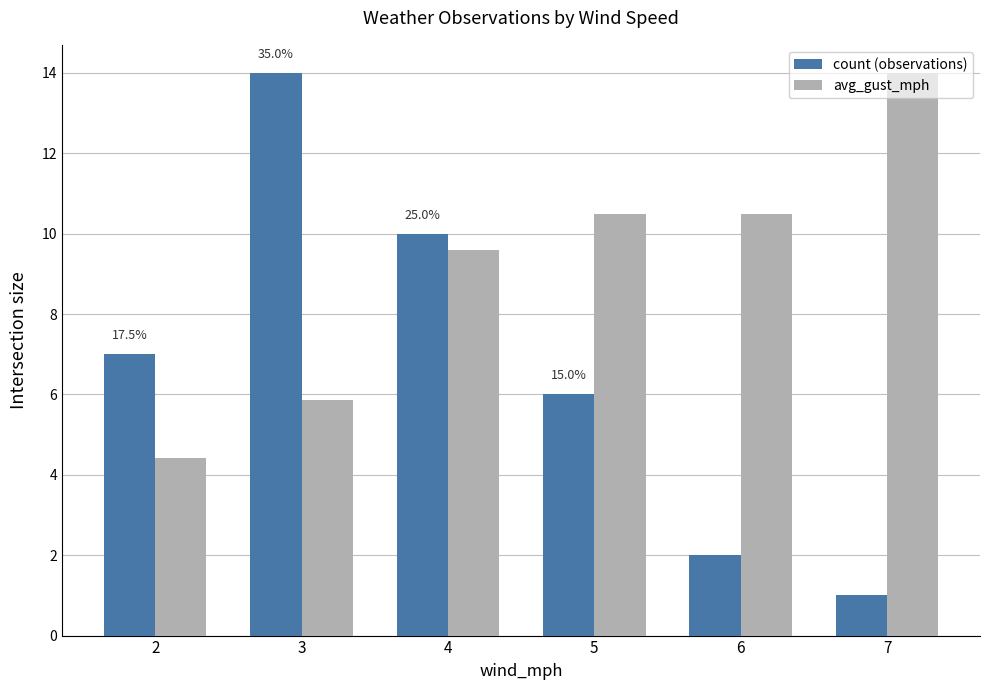

Which series changed the most between 5 and 6?

count (observations)